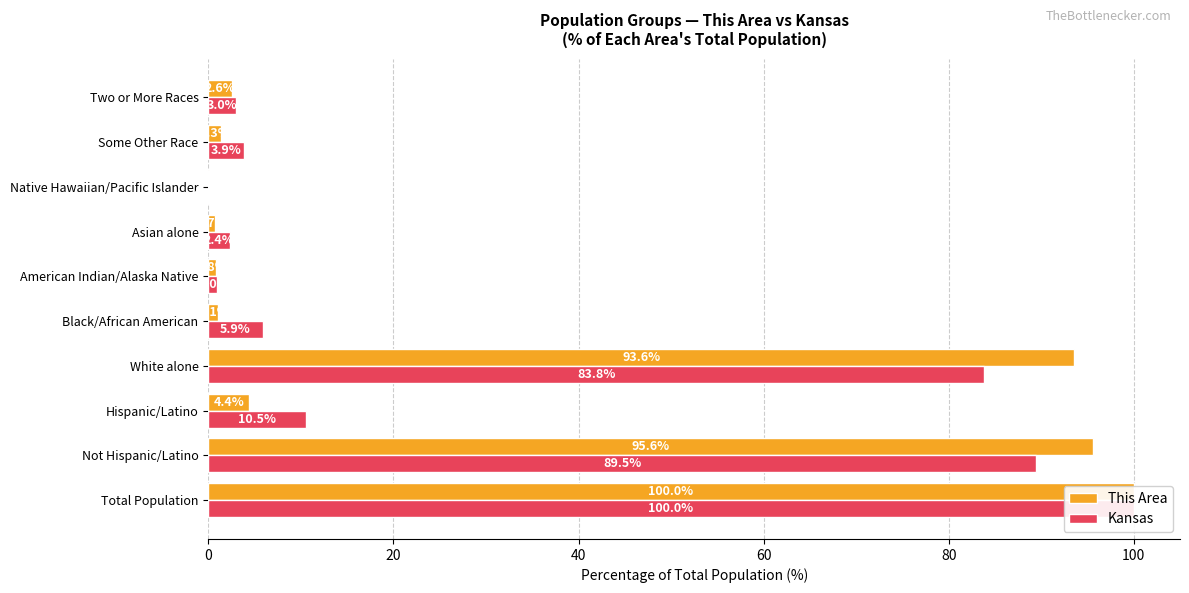

How many data points does each series have?

10